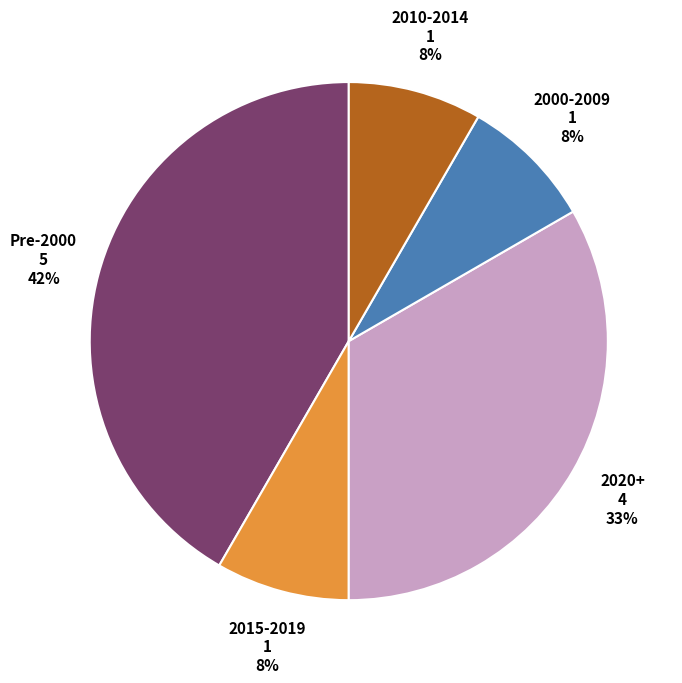

To the nearest percent, what is the average slice percentage?

20%